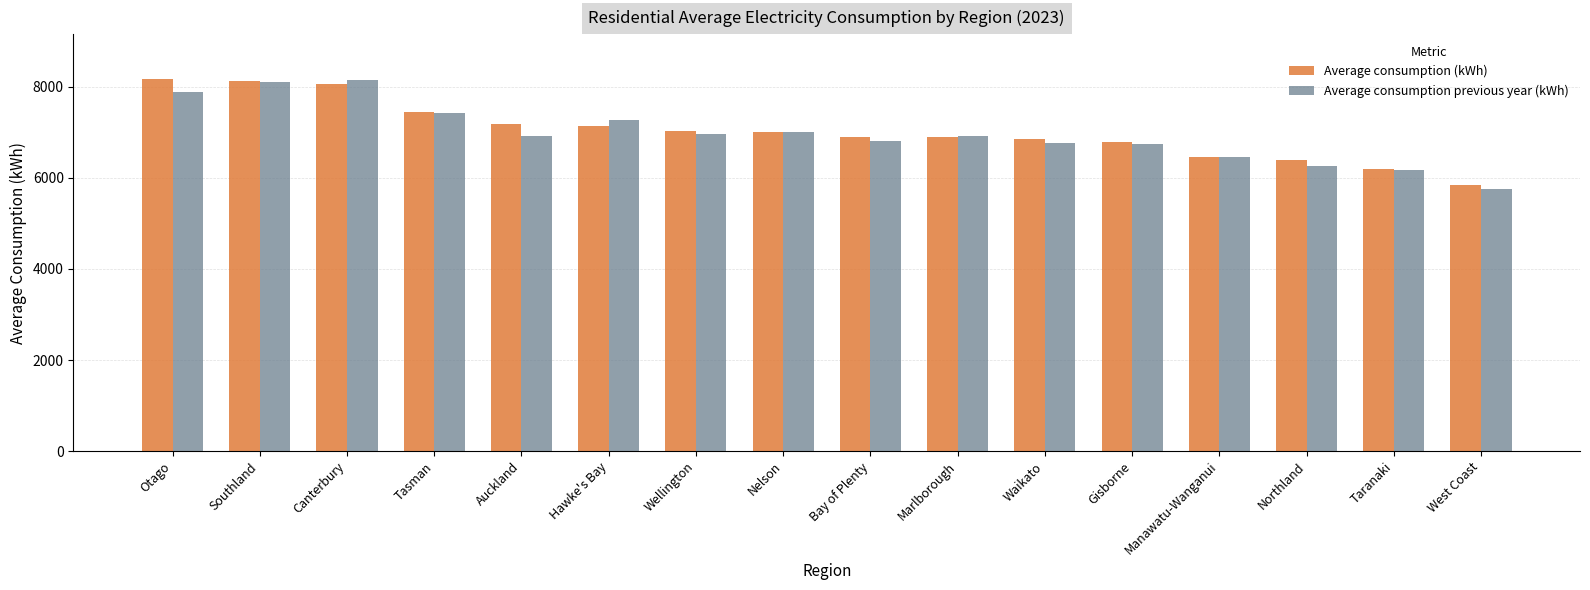

Is the value of Average consumption (kWh) at West Coast greater than the value of Average consumption previous year (kWh) at Southland?

No